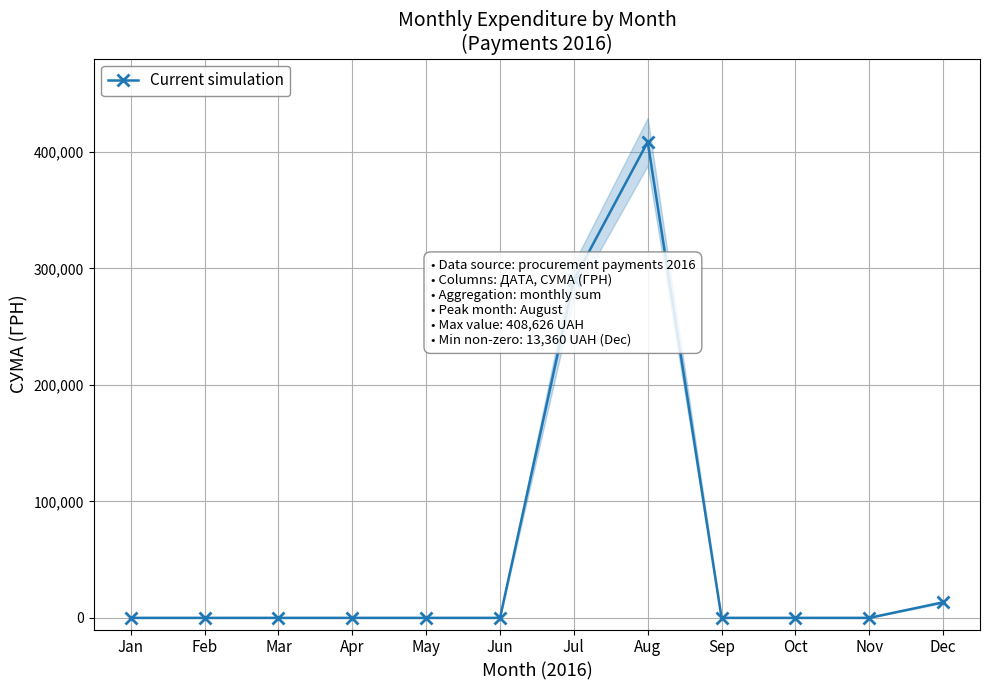

What is the difference between the values at Jul and Oct?

290059.9